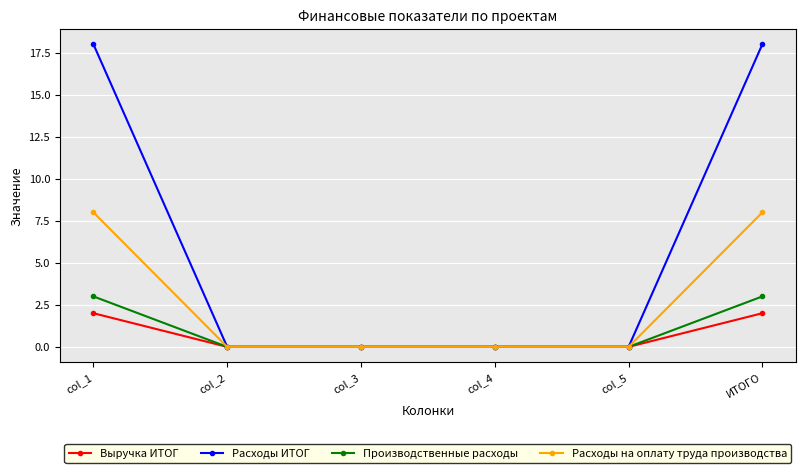

What is the difference between the second highest and minimum values in the Расходы на оплату труда производства series?

8